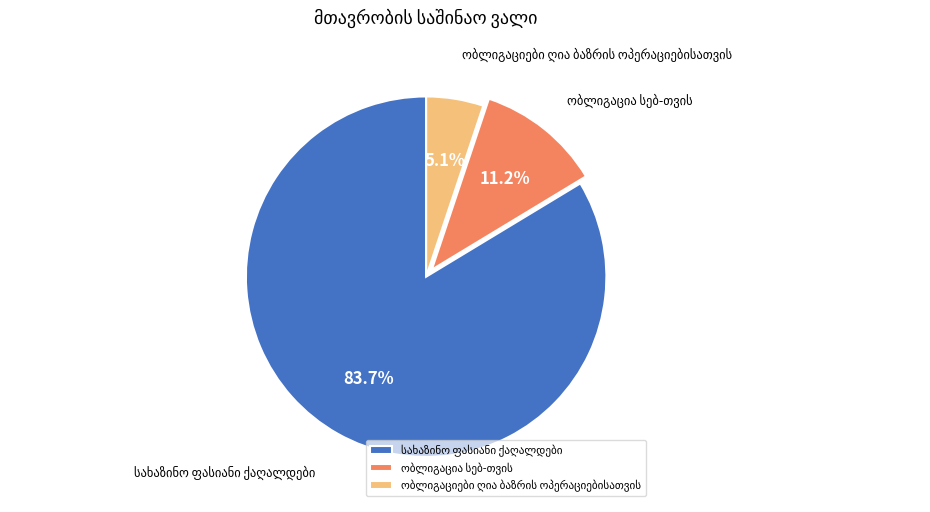

Is there any slice that represents more than half of the pie?

Yes